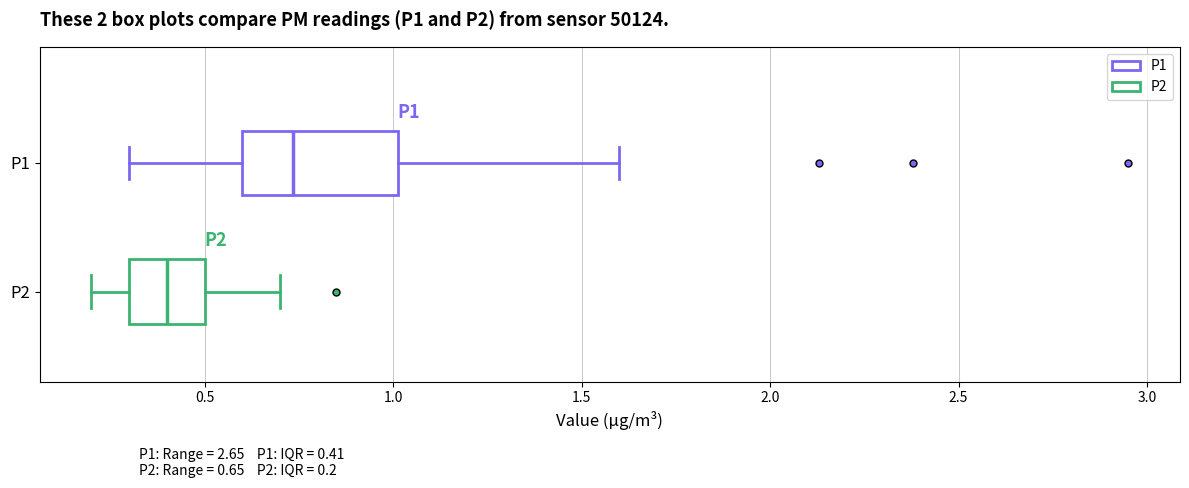

Comparing the boxes themselves (not the whiskers), which one is the widest?

P1